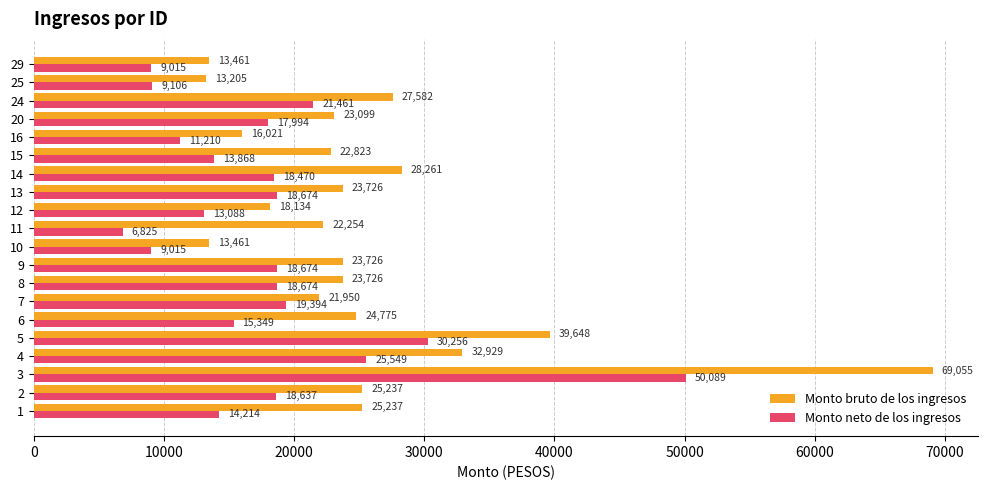

List the series in order of their overall mean, highest first.

Monto bruto de los ingresos, Monto neto de los ingresos